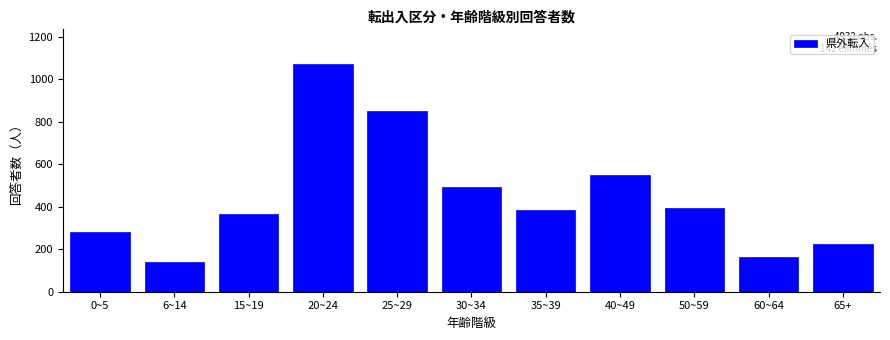

Reading right to left, list all the values displayed in this chart.

226	162	396	549	385	495	852	1075	367	142	283